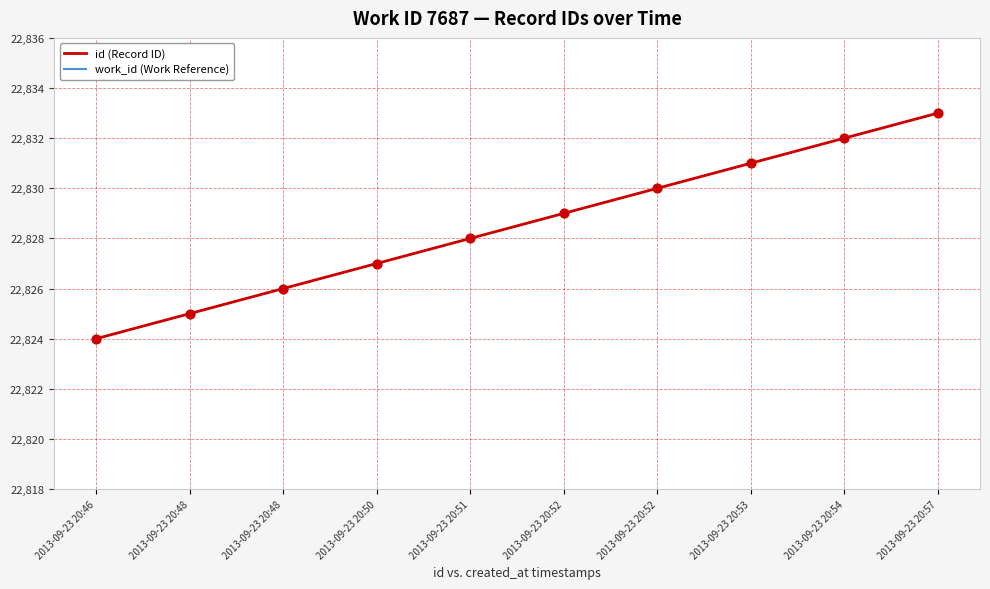

Is the value of work_id (Work Reference) at 2013-09-23 20:52 greater than the value of id (Record ID) at 2013-09-23 20:48?

No